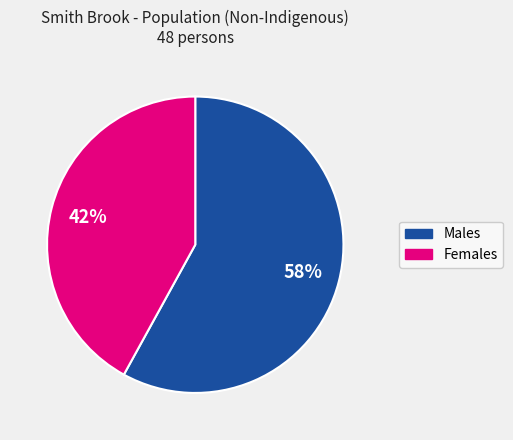

How many slices are in this pie chart?

2